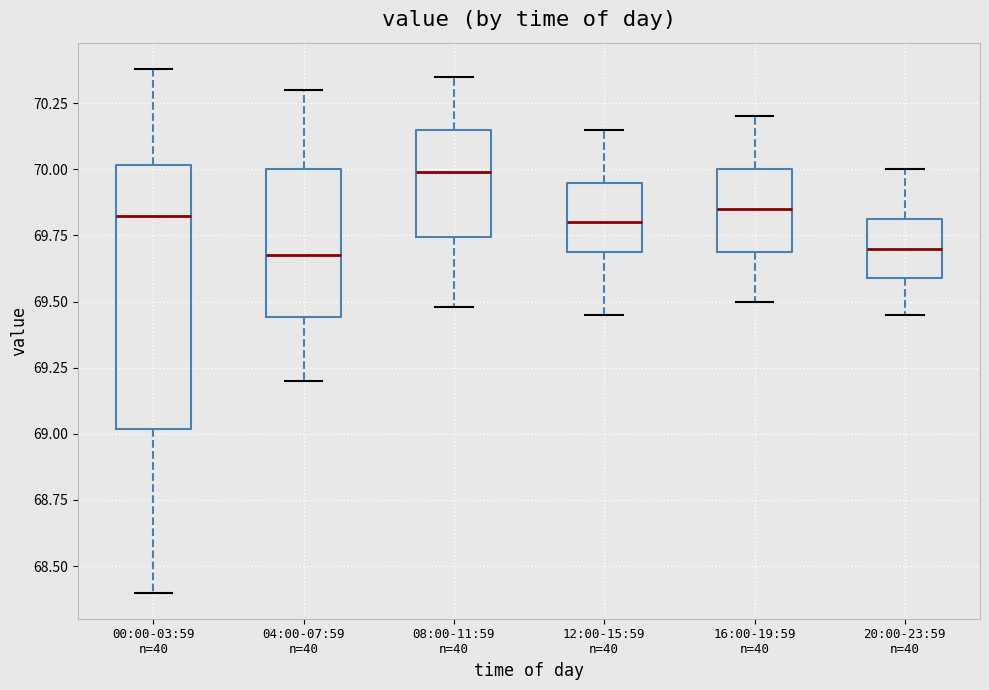

Reading left to right, transcribe this box plot: for each box, give where its median line is, the range the box spans, and where its two whiskers end, as read against the y-axis. The values are not printed on the chart, so give them approximately, as read against the axis.

00:00-03:59 n=40: median 69.85, box 69.00 to 70.00, whiskers 68.40 to 70.40
04:00-07:59 n=40: median 69.70, box 69.45 to 70.00, whiskers 69.20 to 70.30
08:00-11:59 n=40: median 70.00, box 69.75 to 70.15, whiskers 69.50 to 70.35
12:00-15:59 n=40: median 69.80, box 69.70 to 69.95, whiskers 69.45 to 70.15
16:00-19:59 n=40: median 69.85, box 69.70 to 70.00, whiskers 69.50 to 70.20
20:00-23:59 n=40: median 69.70, box 69.60 to 69.80, whiskers 69.45 to 70.00